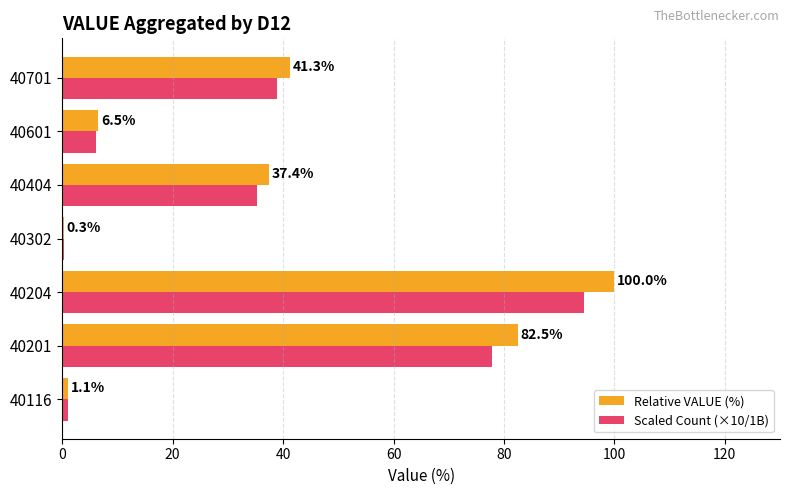

What is the sum of the Relative VALUE (%) values at 40201 and 40116?

83.6